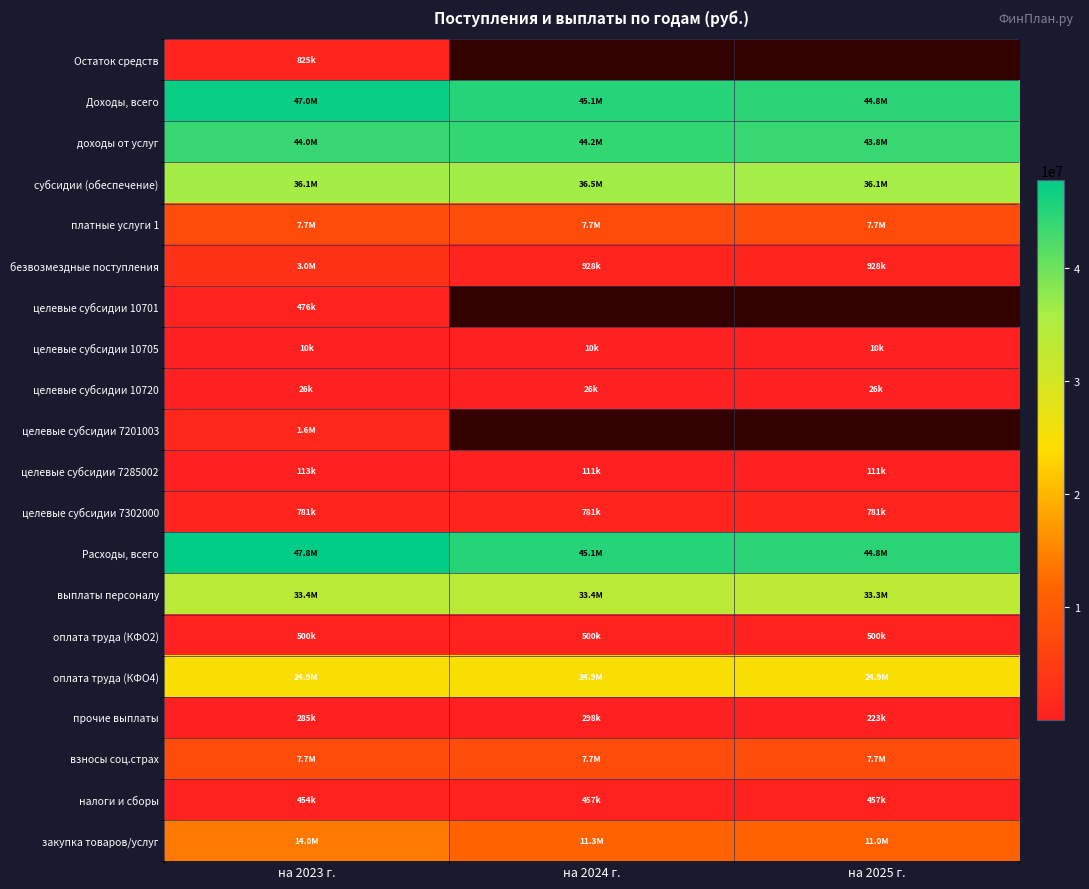

What is the highest value of the целевые субсидии 10720 series?

26419.0